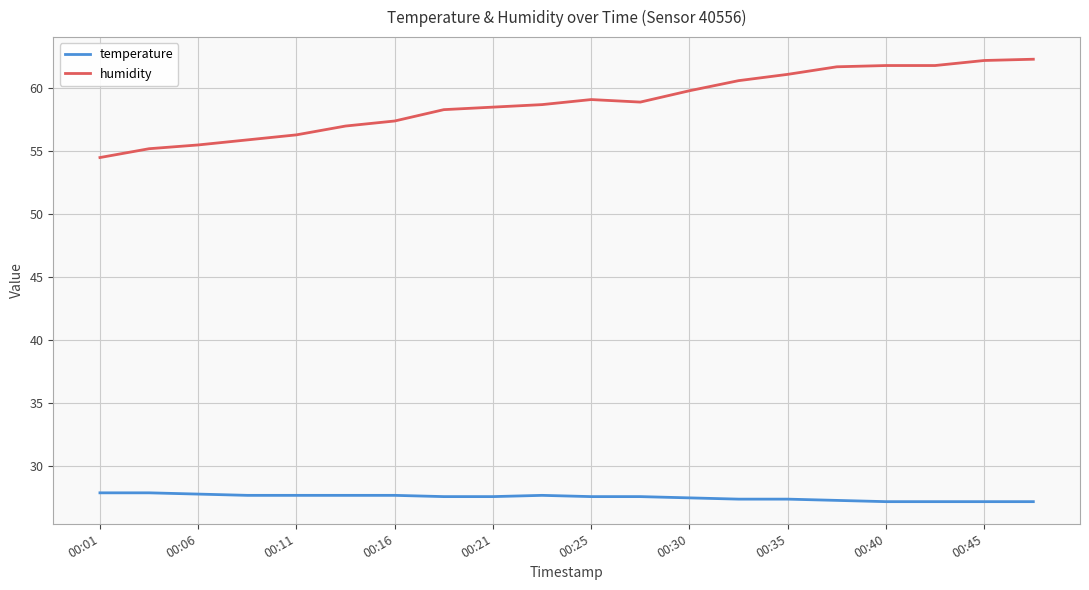

Which series has the largest range (max minus min)?

humidity